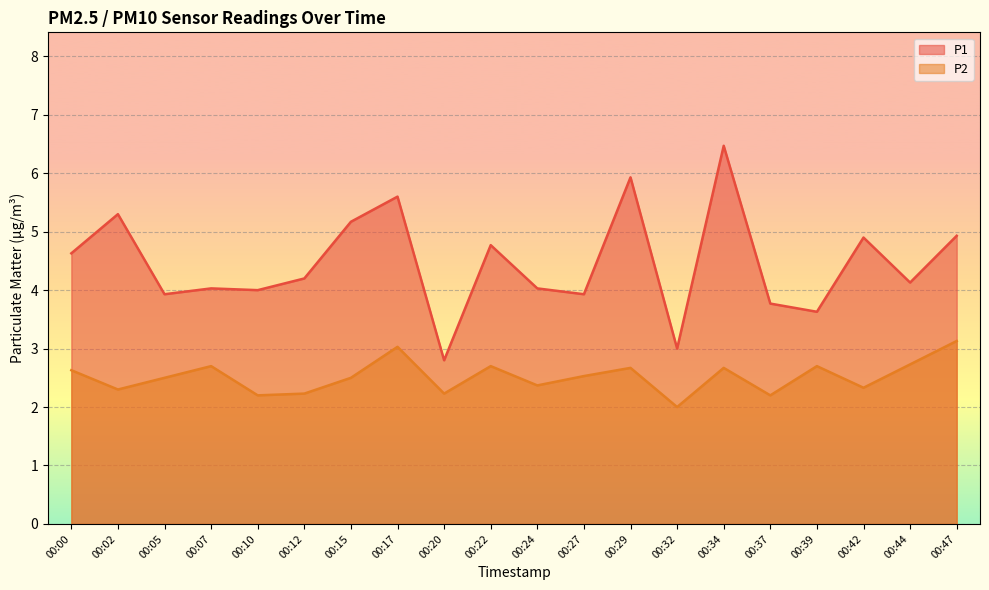

Which series has the largest total across all categories?

P1